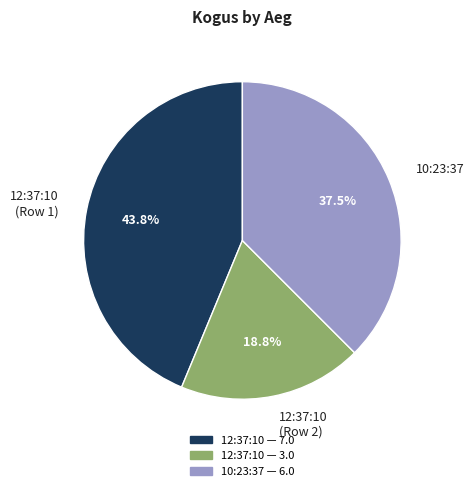

What is the ratio of the value at 10:23:37 to the value at 12:37:10 (Row 2)?

2.0